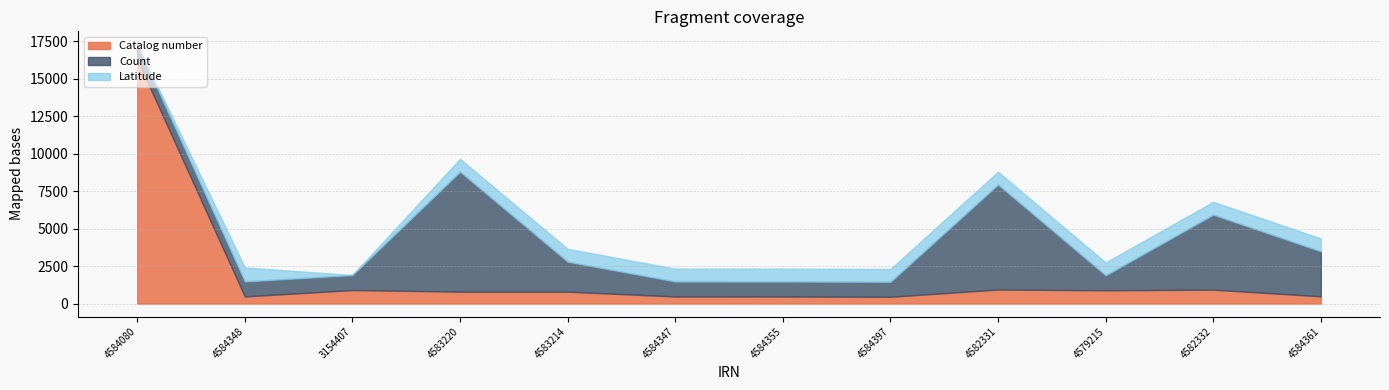

What is the label of the 8th point from the left?

4584397